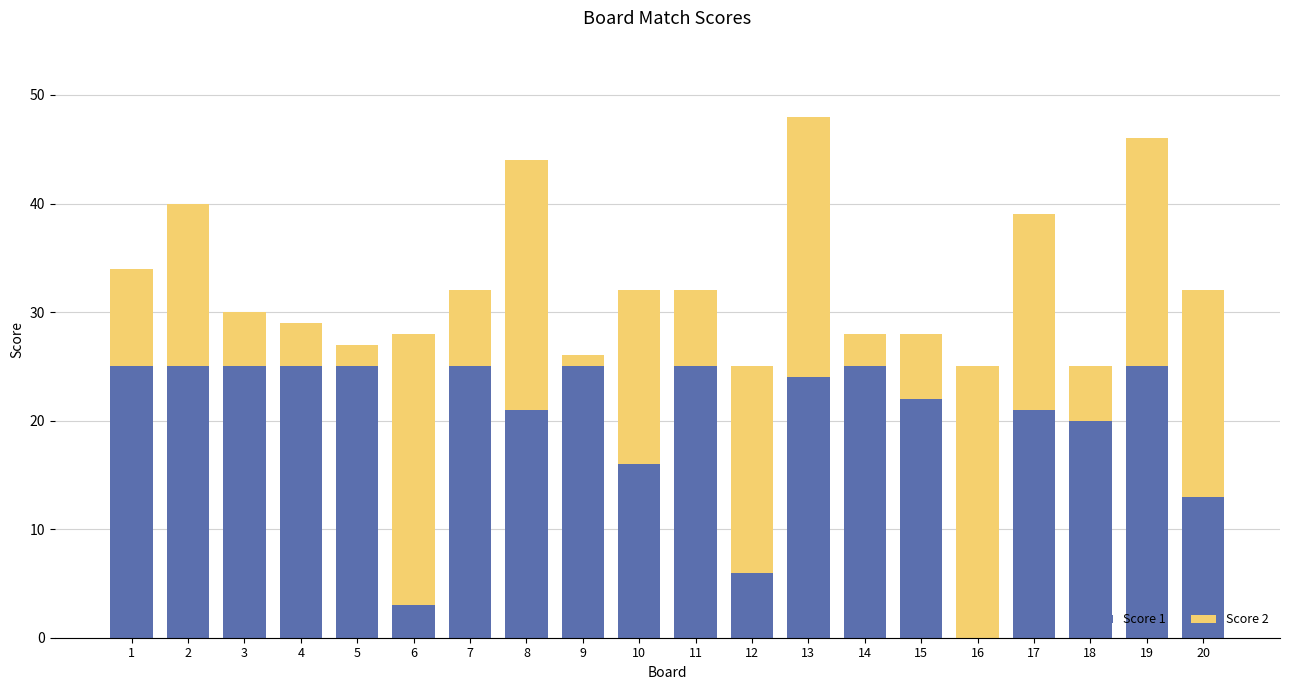

Is it true that Score 1 equals 12 at 17?

False